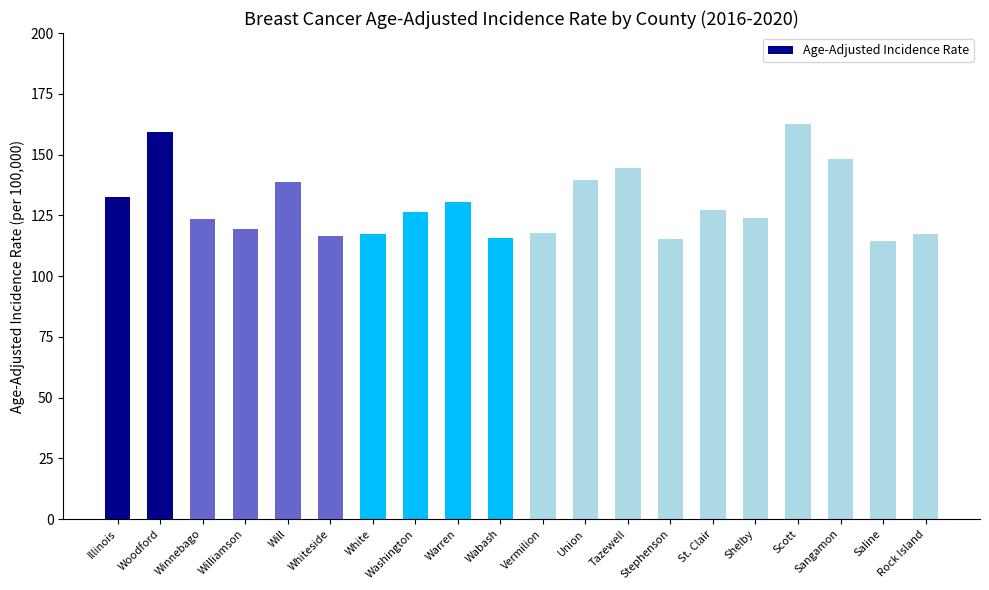

What is the sum of all values?

2590.6